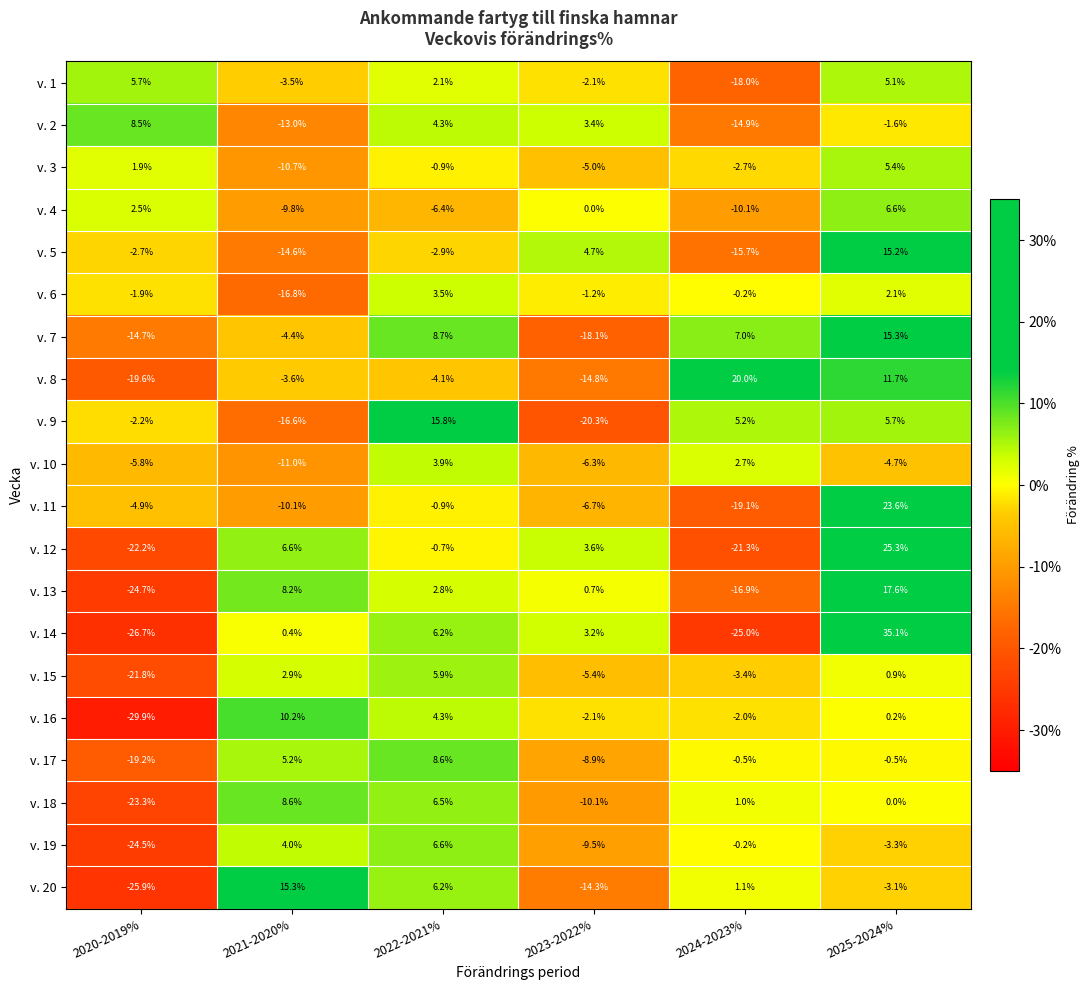

What is the highest value of the v. 14 series?

35.1